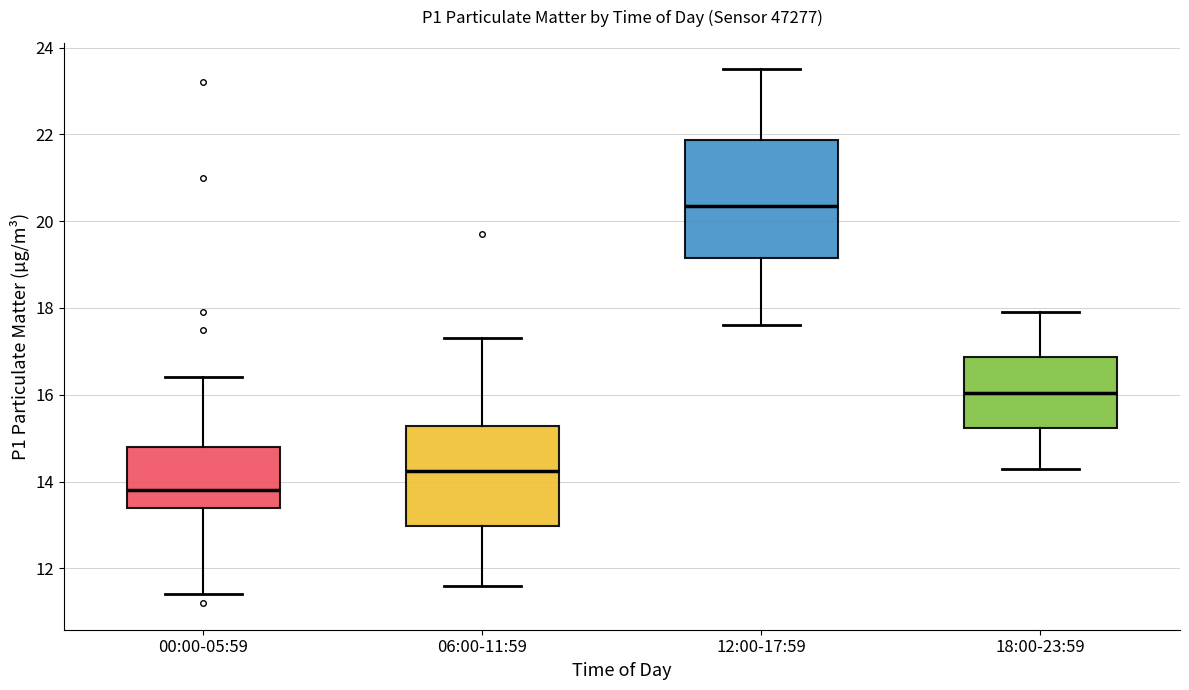

Where does the median line of the box for 12:00-17:59 sit on the y-axis? The values are not printed on the chart, so give them approximately, as read against the axis.

20.4